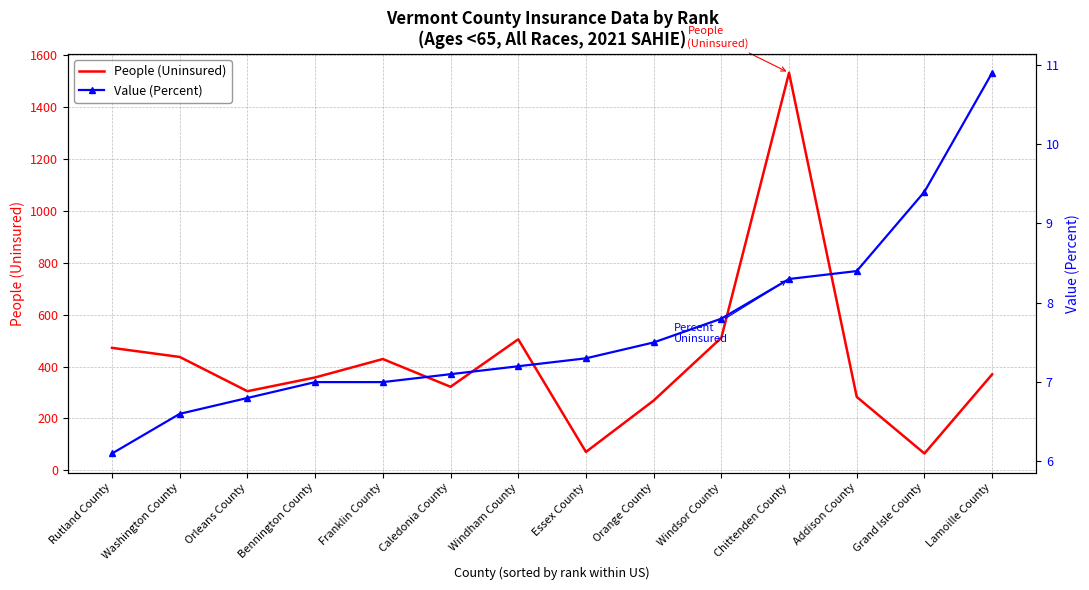

What are all the series names shown in the legend?

People (Uninsured), Value (Percent)